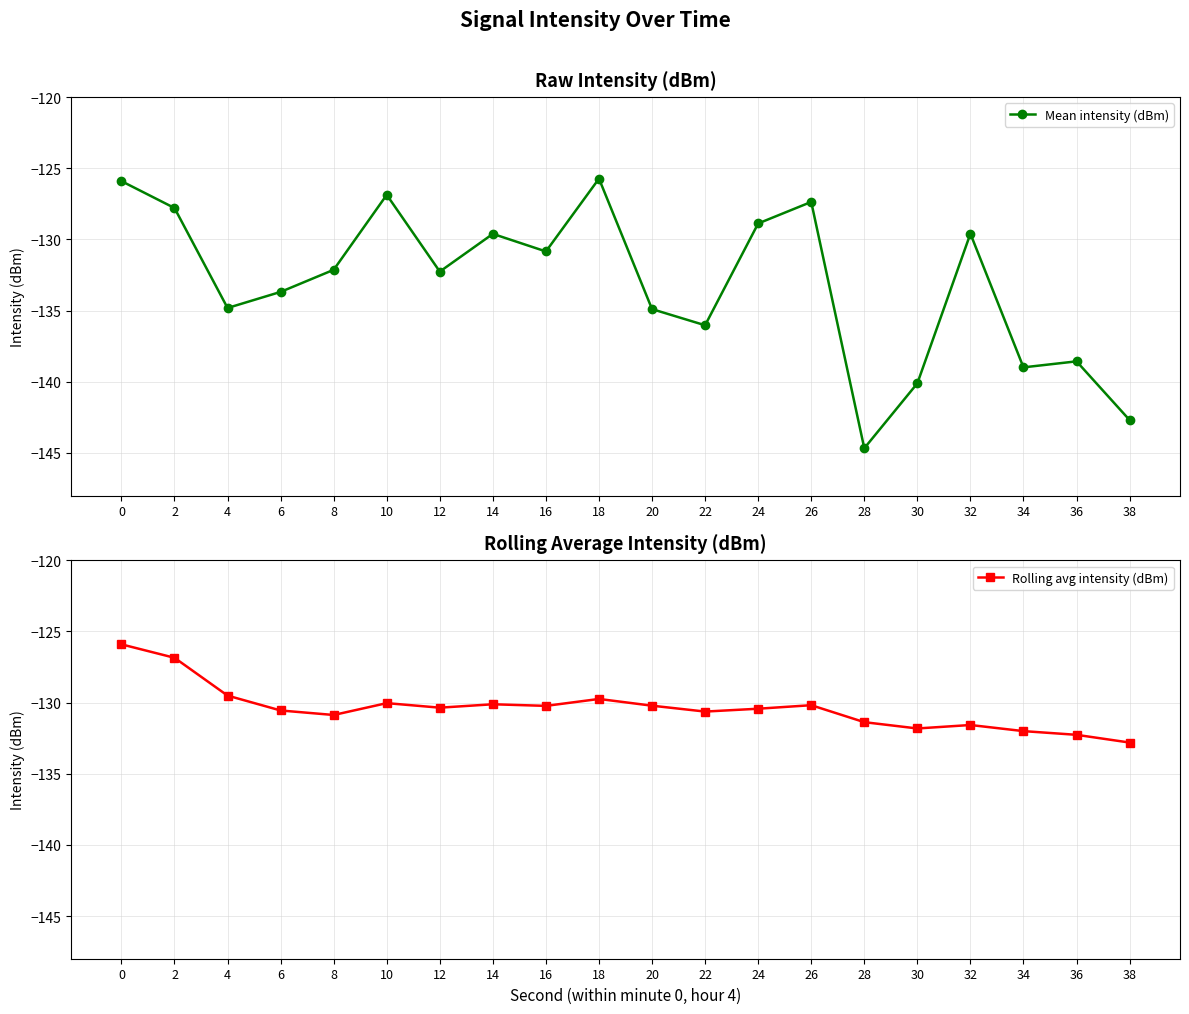

What is the highest value of the Mean intensity (dBm) series?

-125.7